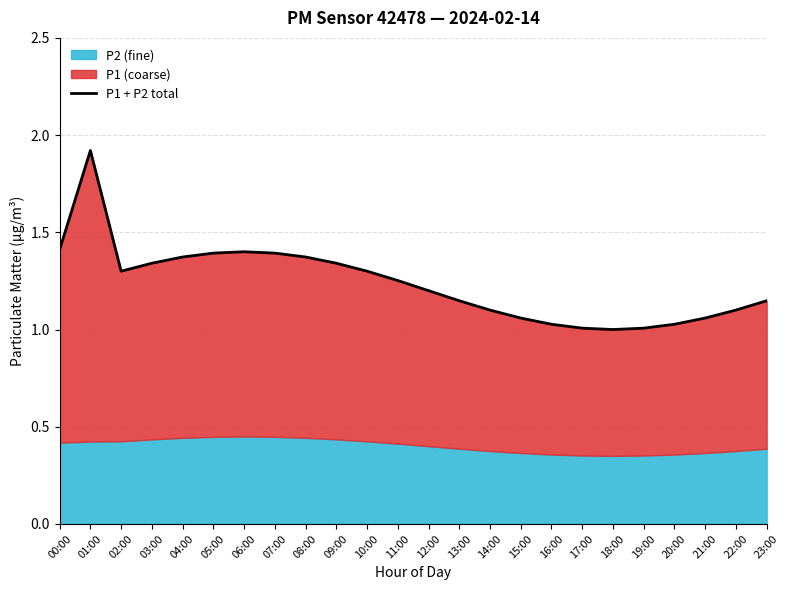

List the labels in order of value, largest first.

01:00, 00:00, 06:00, 05:00, 07:00, 04:00, 08:00, 03:00, 09:00, 02:00, 10:00, 11:00, 12:00, 13:00, 23:00, 14:00, 22:00, 15:00, 21:00, 16:00, 20:00, 17:00, 19:00, 18:00